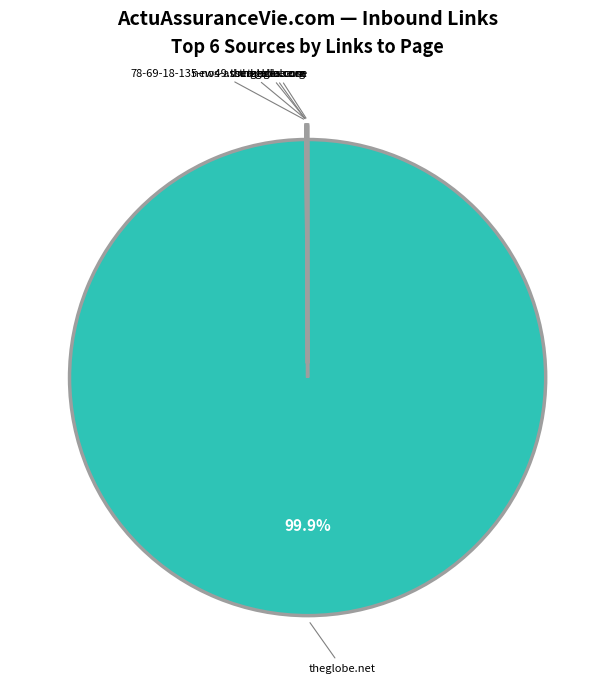

Does theglobe.net represent more than half of the total?

Yes